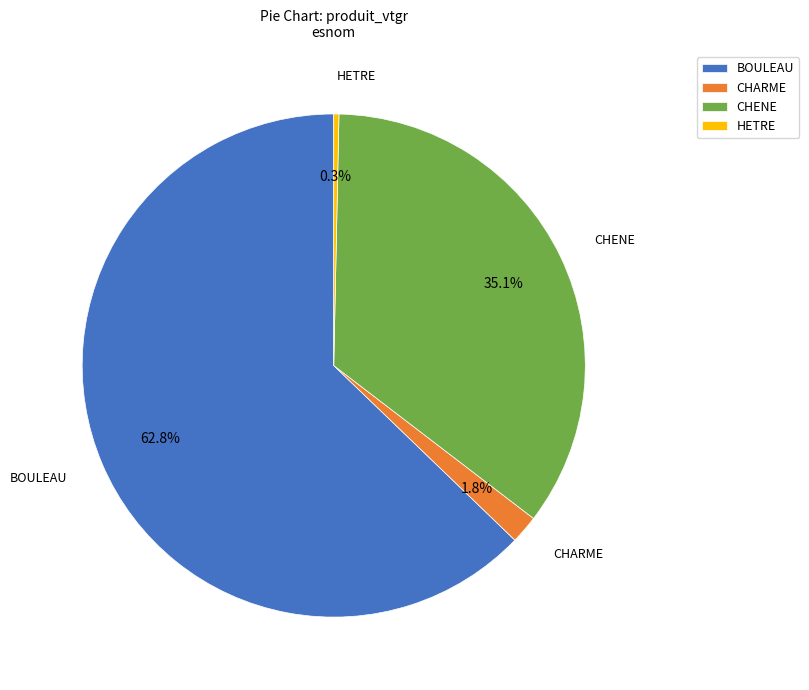

To the nearest percent, what is the difference between the CHENE and CHARME slice percentages?

33%